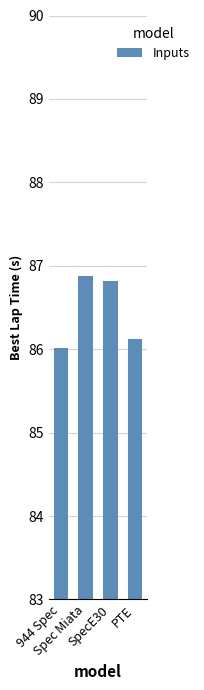

What is the greatest value displayed?

86.9